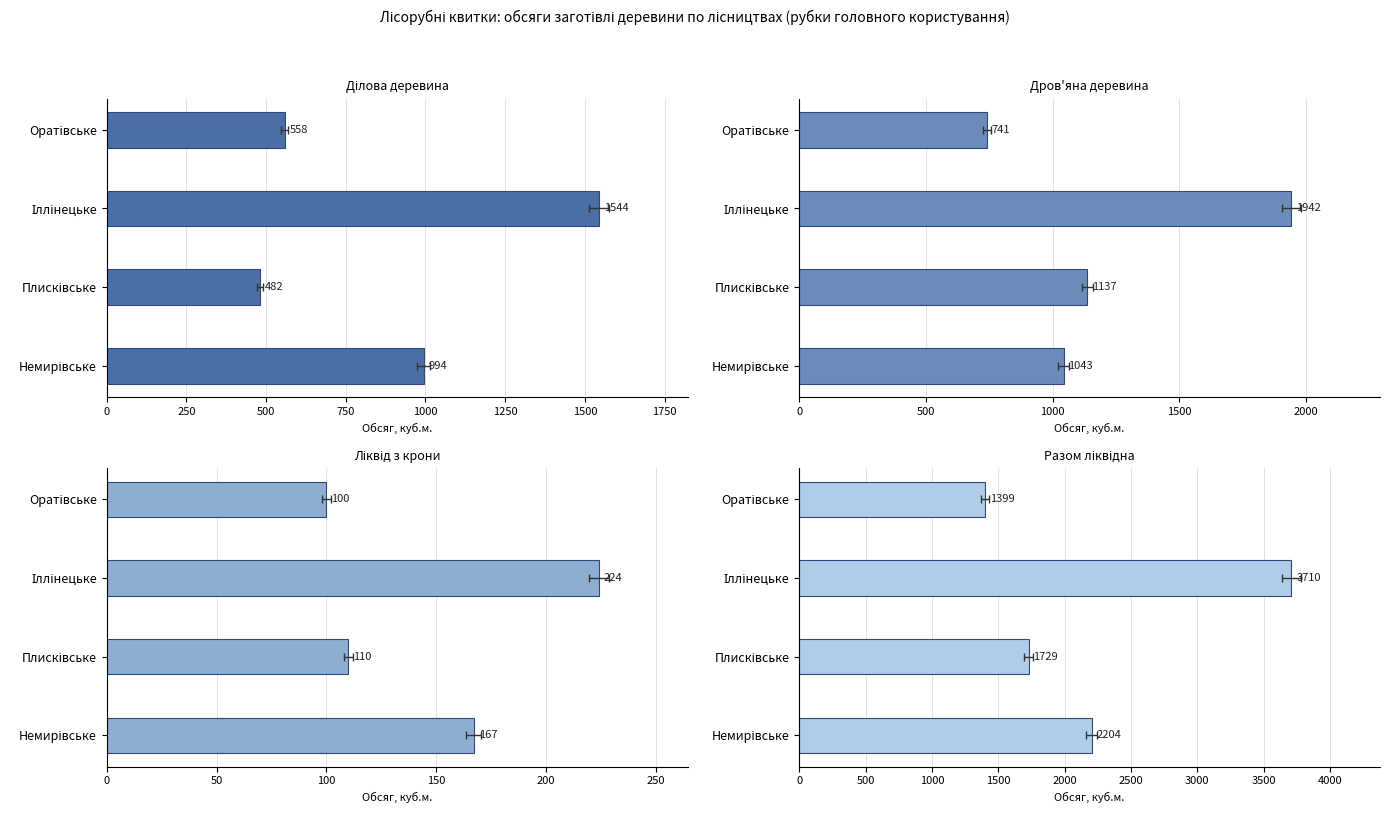

How many bars are there in each group?

4